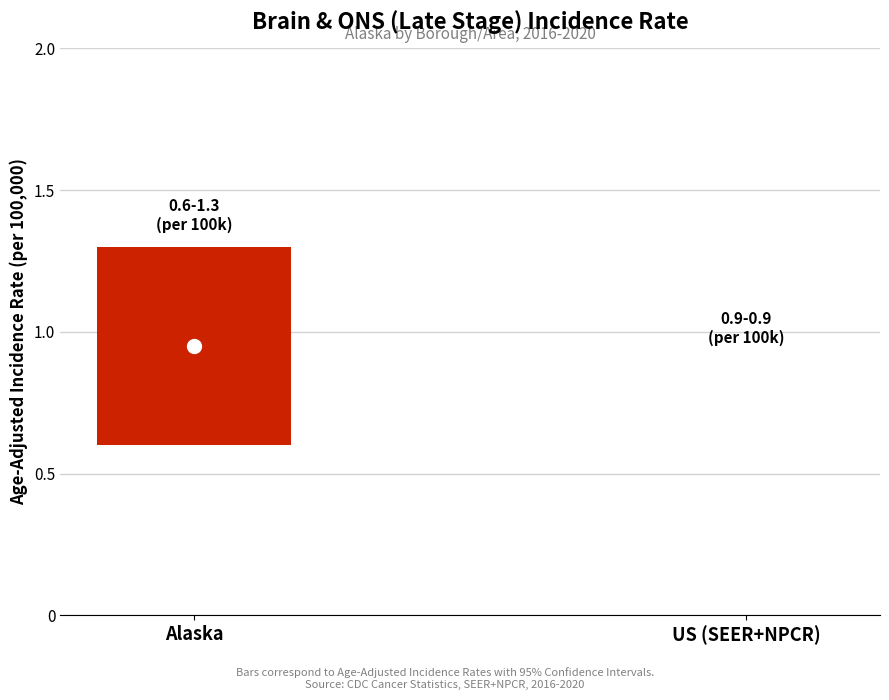

What is the total value across all series at Alaska?

2.8